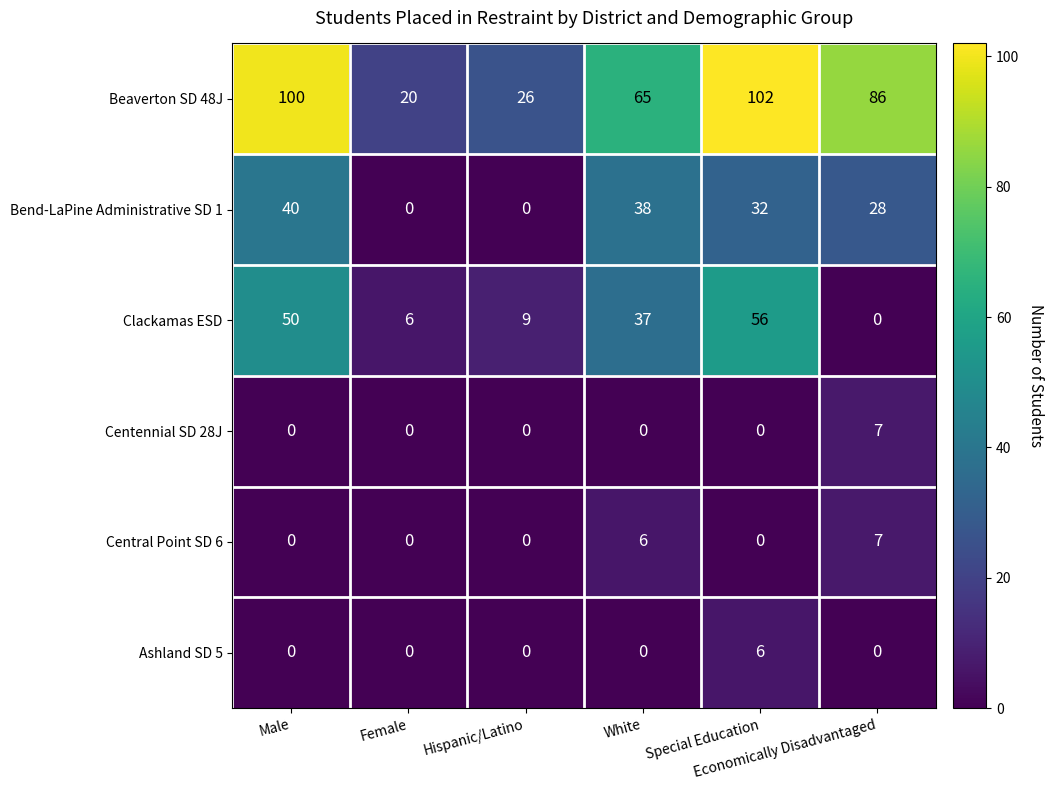

What is the average value of the Clackamas ESD series?

26